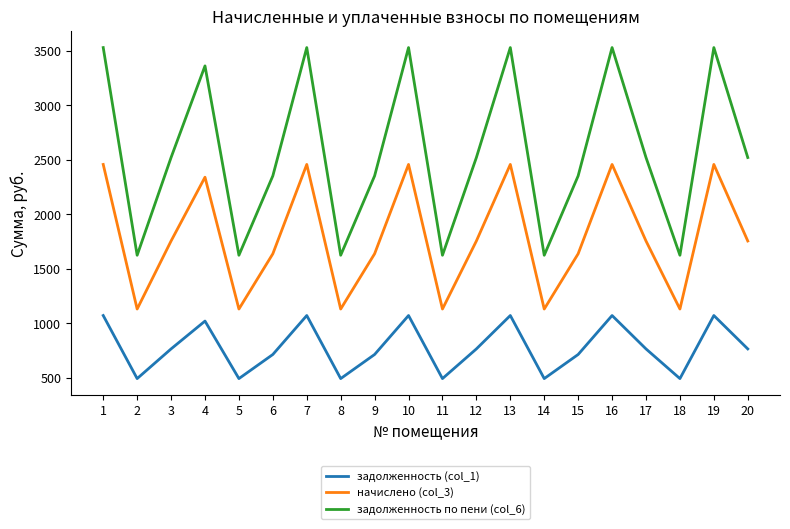

At 14, list the series in order from largest to smallest.

задолженность по пени (col_6), начислено (col_3), задолженность (col_1)